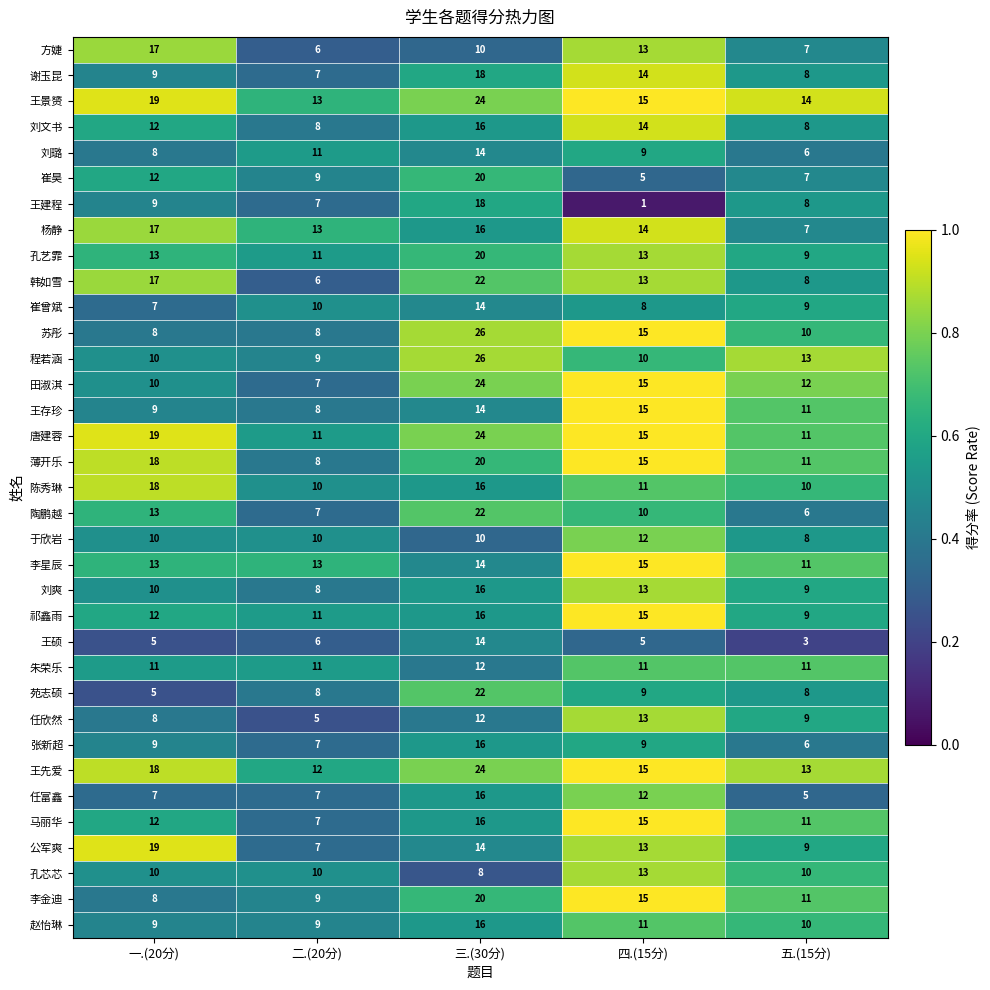

What is the sum of the 程若涵 values at 五.(15分) and 一.(20分)?

23